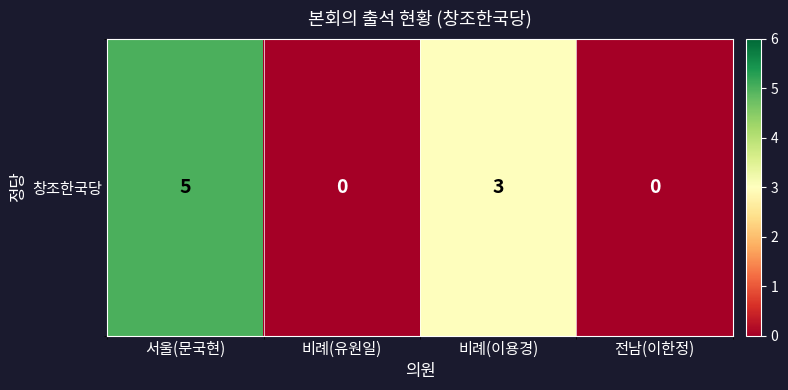

Between 서울(문국현) and 전남(이한정), which is larger?

서울(문국현)